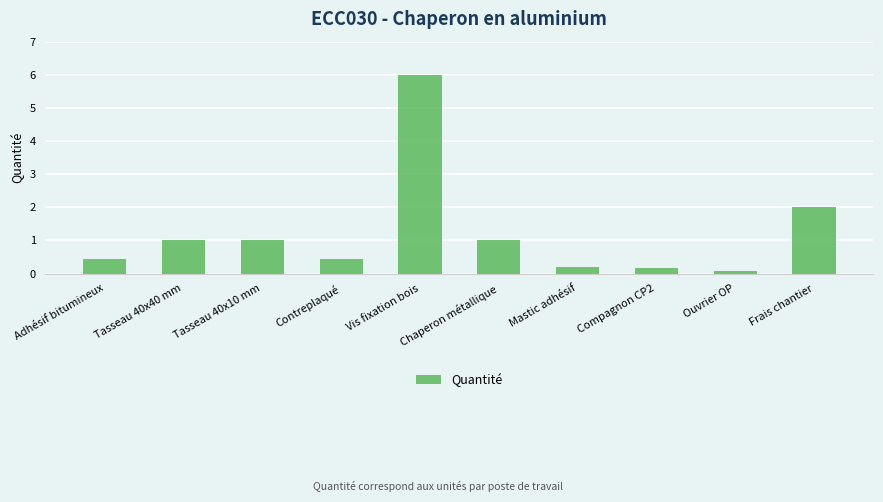

What is the smallest value displayed?

0.1